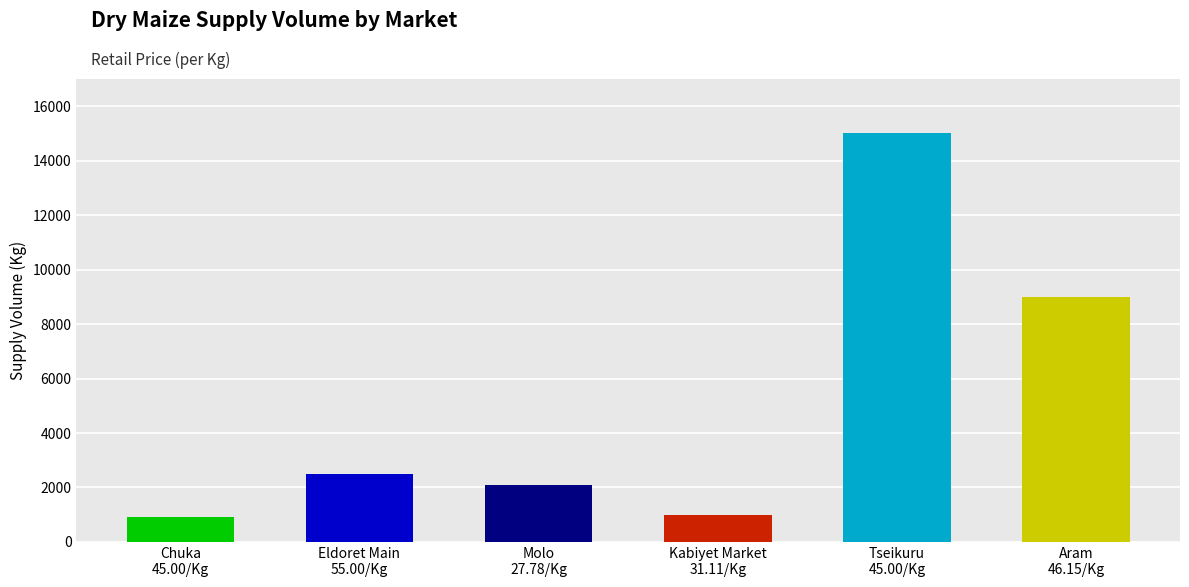

Count the number of data series in this chart.

1